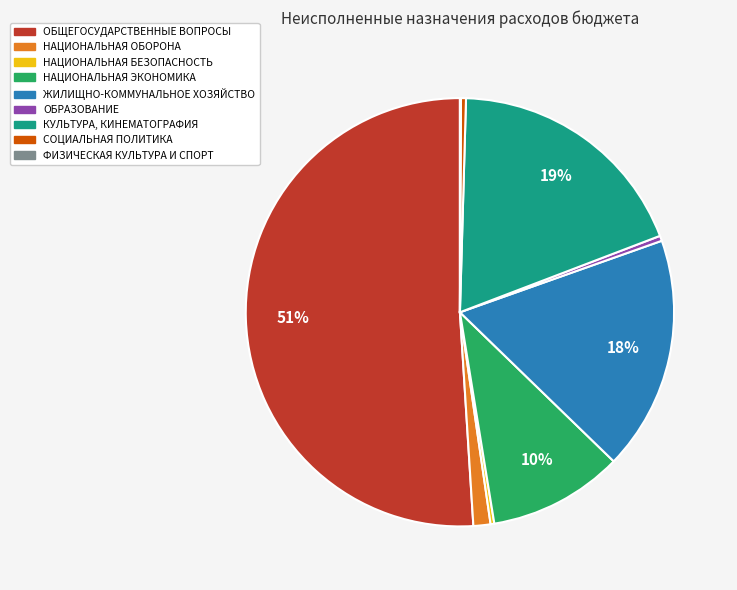

What is the ratio of the value at ЖИЛИЩНО-КОММУНАЛЬНОЕ ХОЗЯЙСТВО to the value at НАЦИОНАЛЬНАЯ БЕЗОПАСНОСТЬ?

63.0